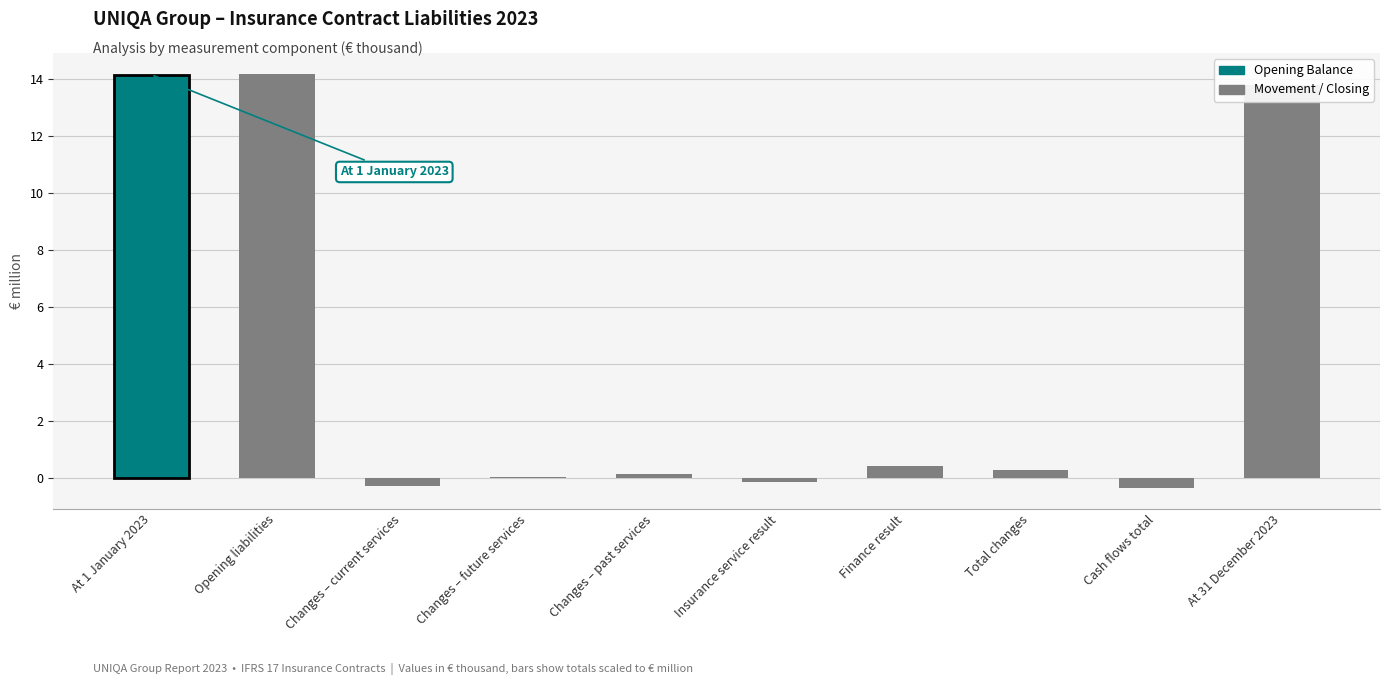

How many distinct data groups are displayed?

1